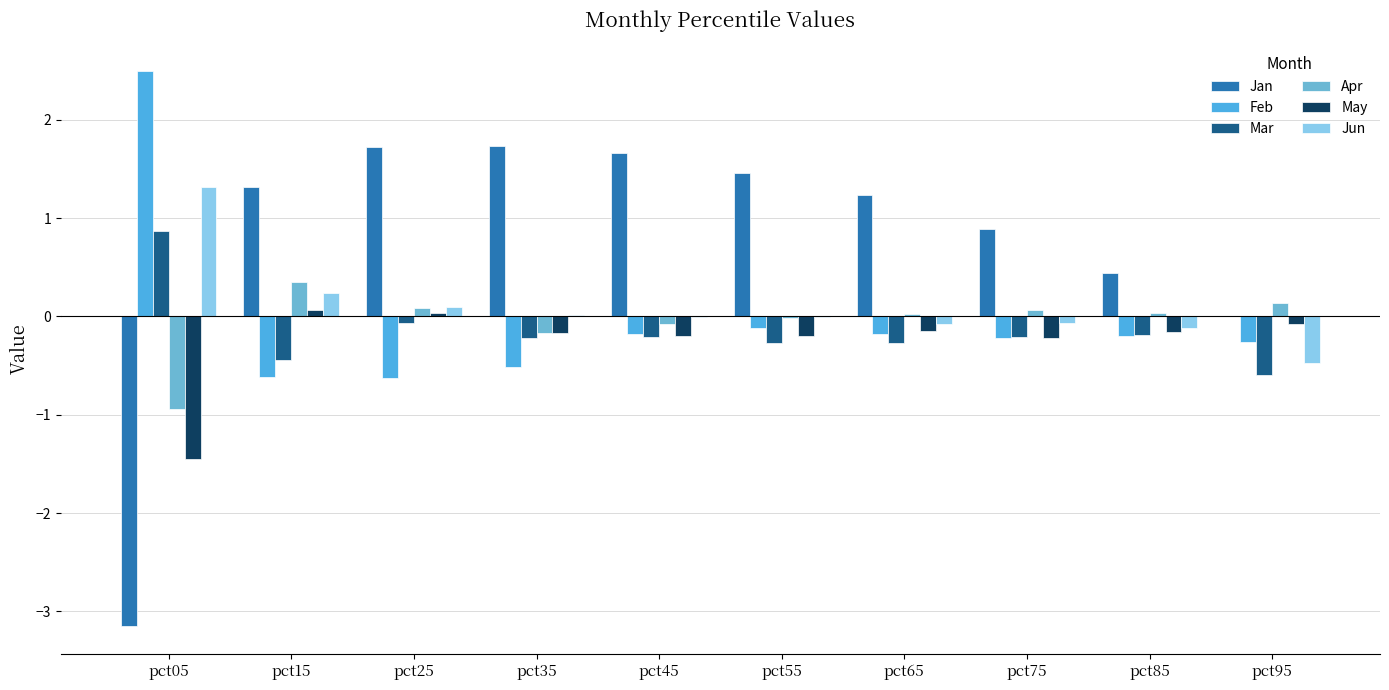

Are the bars grouped side by side (vs. stacked)?

Yes